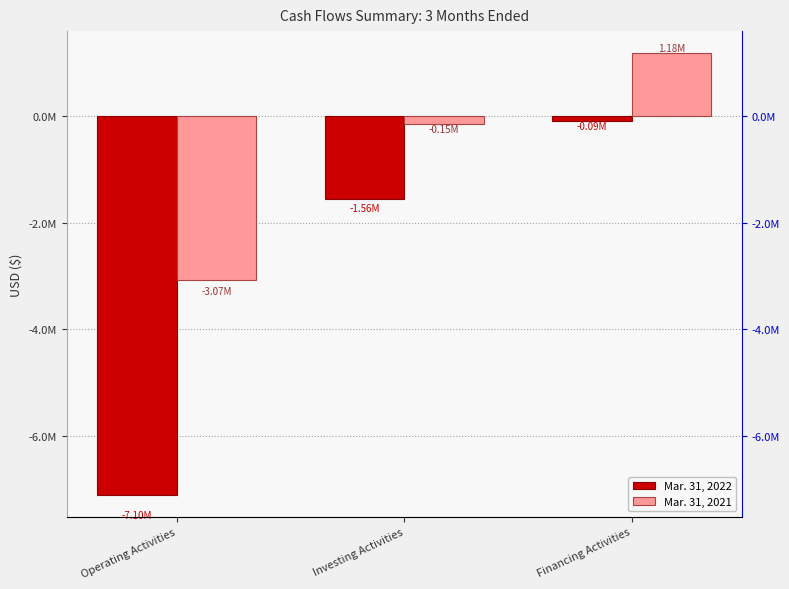

What is the spread (max minus min) of values at Financing Activities?

1270171